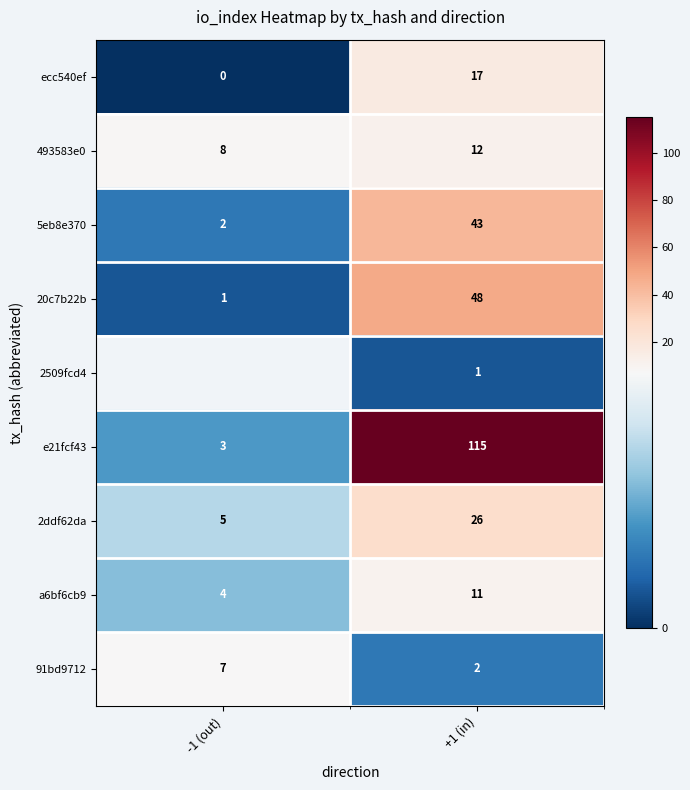

At which label is 91bd9712 closest to 4?

+1 (in)